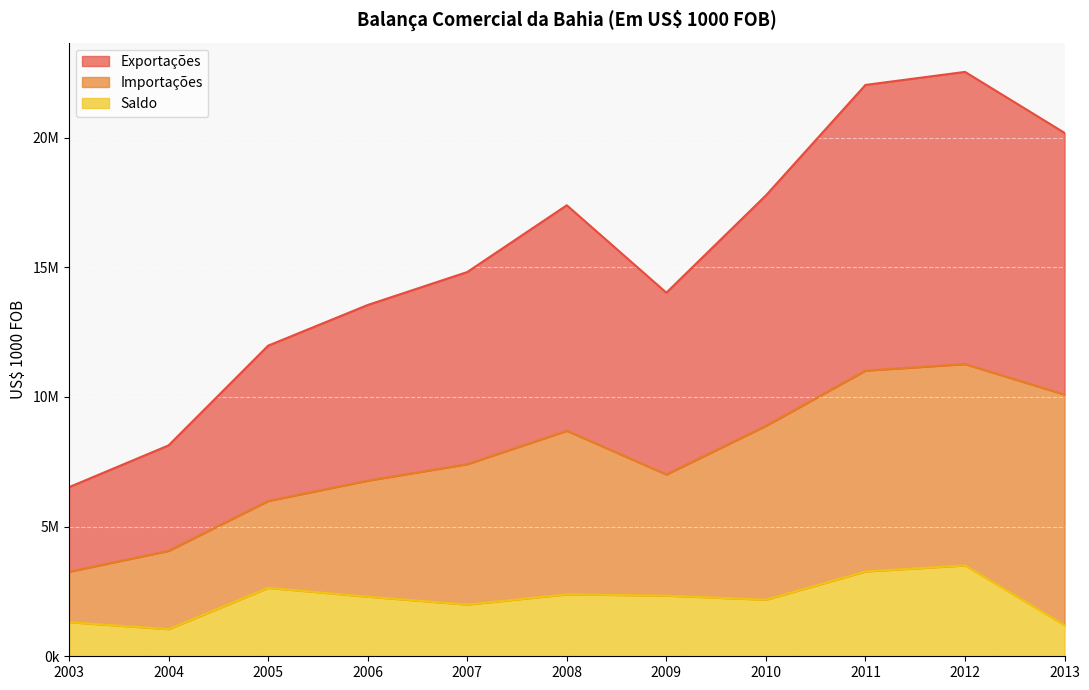

Is the value of Exportações at 2007 greater than the value of Saldo at 2005?

Yes